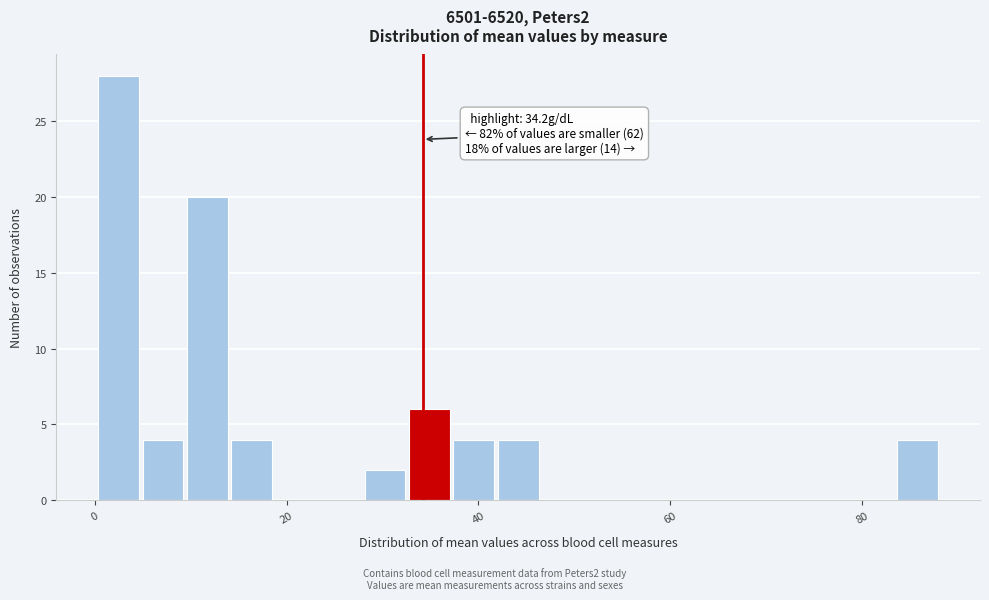

Read against the x-axis, roughly where is the centre of the tallest bar?

2